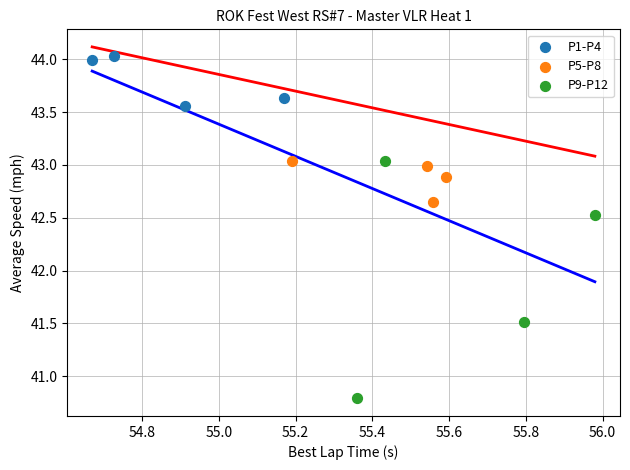

Which series has the largest Y range (max minus min)?

P9-P12